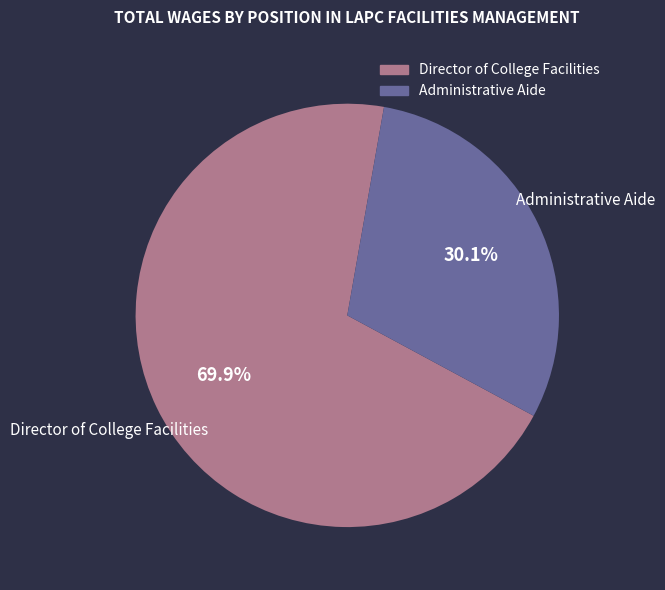

To the nearest percent, what is the combined percentage of Administrative Aide and Director of College Facilities?

100%